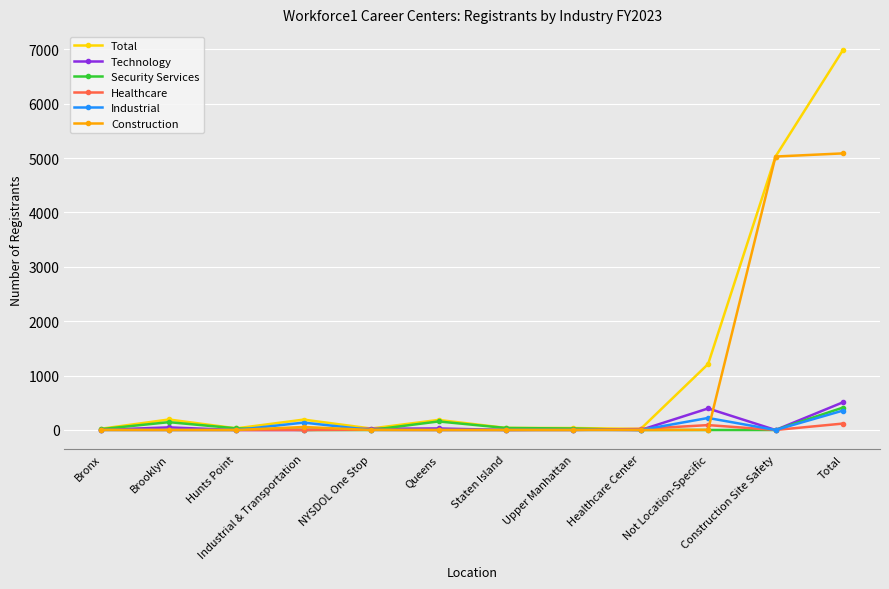

Which series has the largest total across all categories?

Total